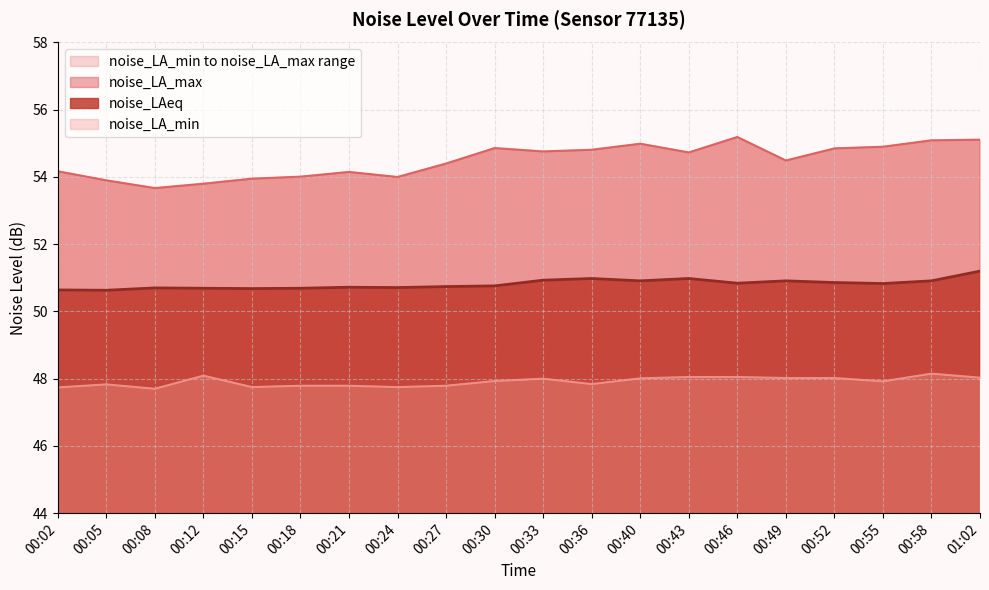

Between 00:18 and 00:43, which series saw the biggest shift?

noise_LA_max